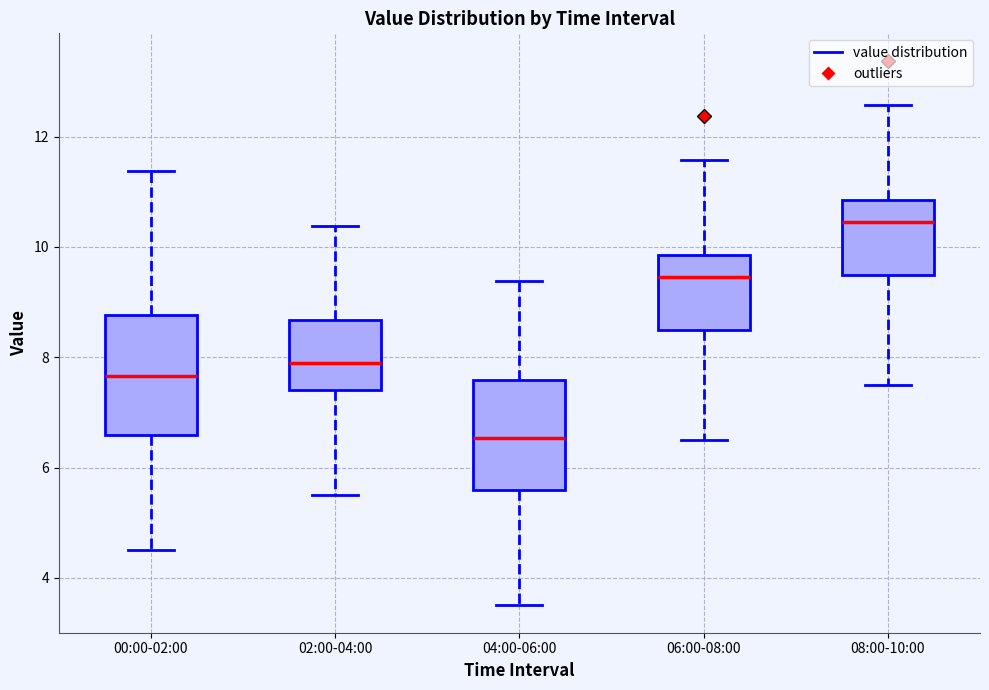

Reading left to right, transcribe this box plot: for each box, give where its median line is, the range the box spans, and where its two whiskers end, as read against the y-axis. The values are not printed on the chart, so give them approximately, as read against the axis.

00:00-02:00: median 7.6, box 6.6 to 8.8, whiskers 4.6 to 11.4
02:00-04:00: median 7.8, box 7.4 to 8.6, whiskers 5.6 to 10.4
04:00-06:00: median 6.6, box 5.6 to 7.6, whiskers 3.6 to 9.4
06:00-08:00: median 9.4, box 8.6 to 9.8, whiskers 6.6 to 11.6
08:00-10:00: median 10.4, box 9.6 to 10.8, whiskers 7.6 to 12.6